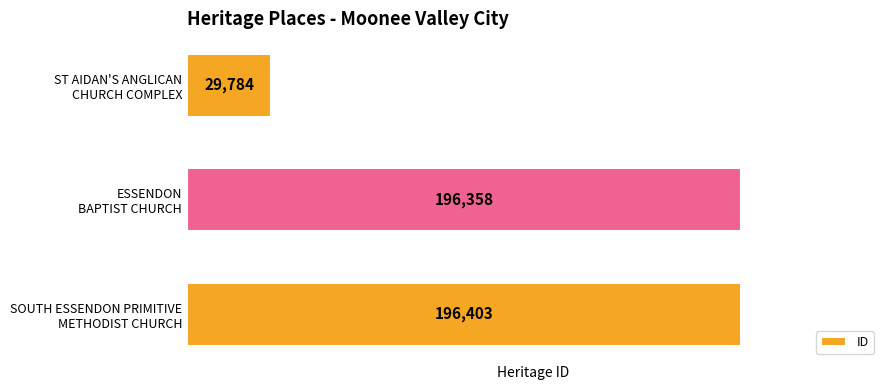

What is the difference between the maximum and minimum values?

166619